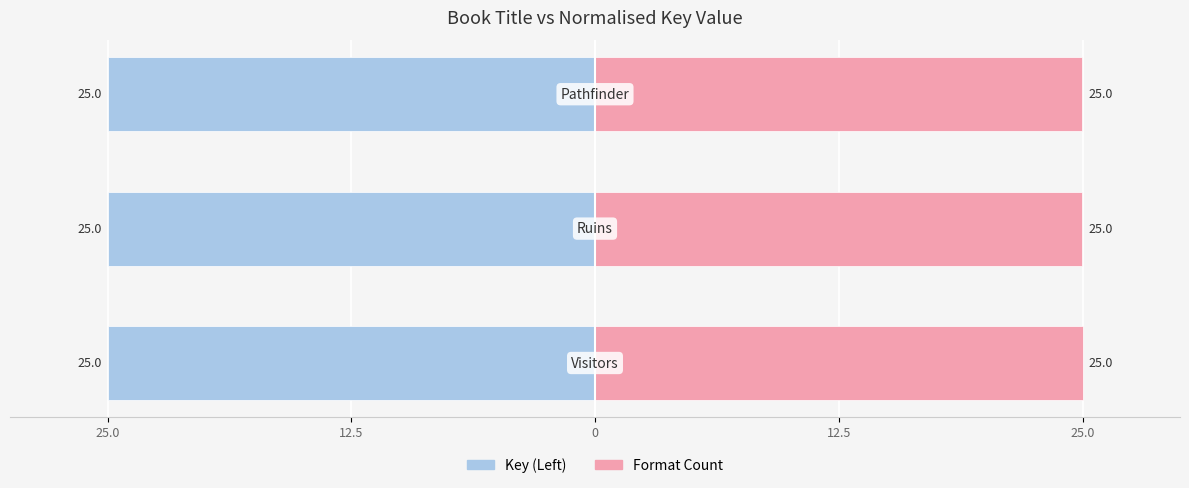

Reading right to left, list all the values displayed in this chart.

Key (Left): 0=-25.0	12.5=-25.0	25.0=-25.0
Format Count: 0=25.0	12.5=25.0	25.0=25.0